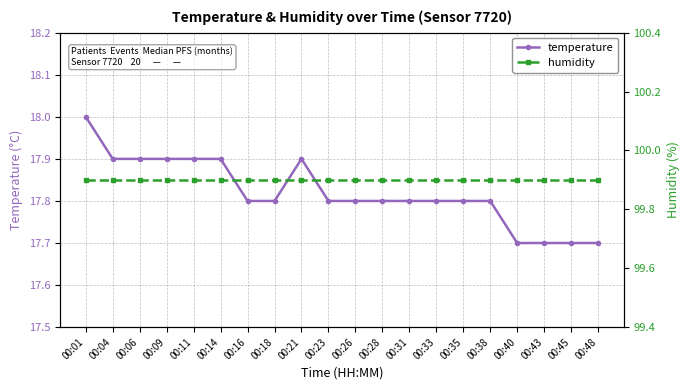

Reading left to right, extract all data points from this chart.

temperature: 18.0	17.9	17.9	17.9	17.9	17.9	17.8	17.8	17.9	17.8	17.8	17.8	17.8	17.8	17.8	17.8	17.7	17.7	17.7	17.7
humidity: 99.9	99.9	99.9	99.9	99.9	99.9	99.9	99.9	99.9	99.9	99.9	99.9	99.9	99.9	99.9	99.9	99.9	99.9	99.9	99.9